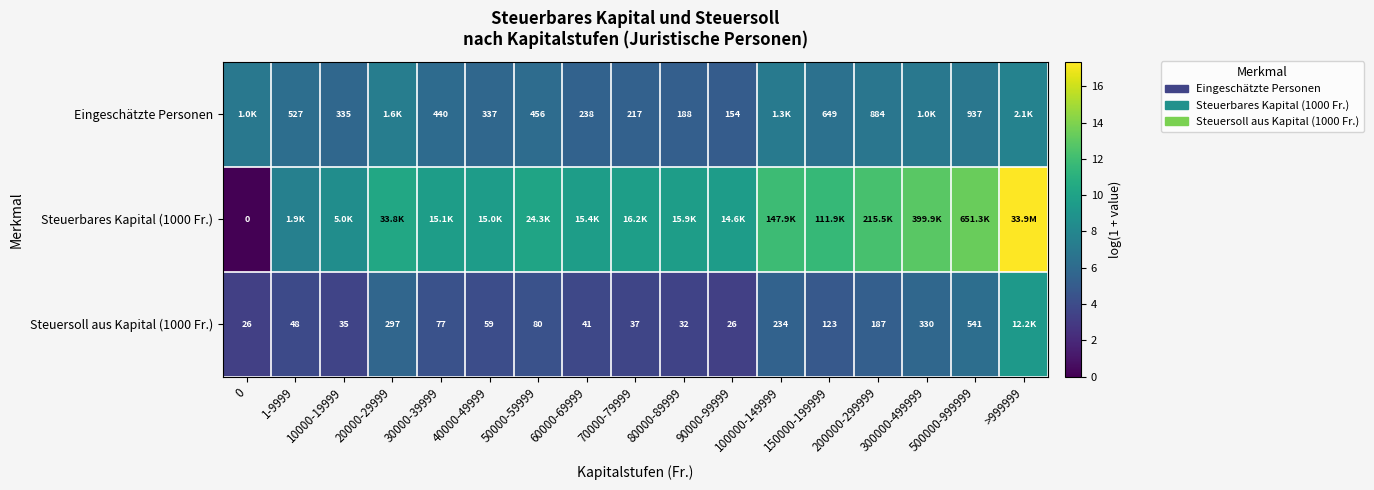

What is the approximate value of Steuerbares Kapital (1000 Fr.) at 300000-499999?

12.9